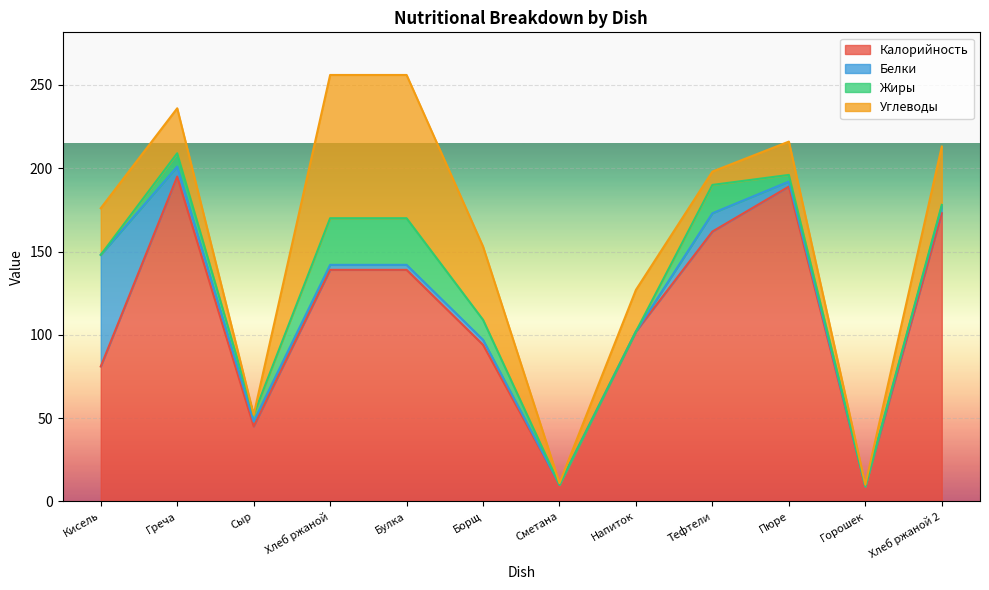

What is the minimum value for Калорийность?

9